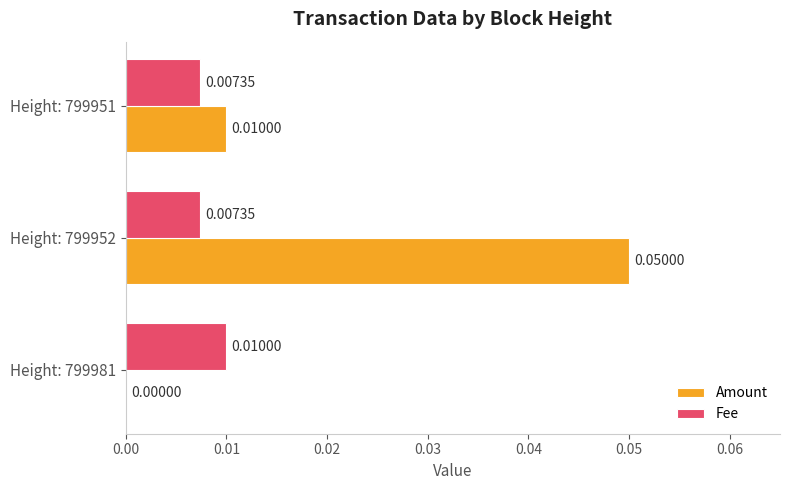

How many series are shown in this chart?

2